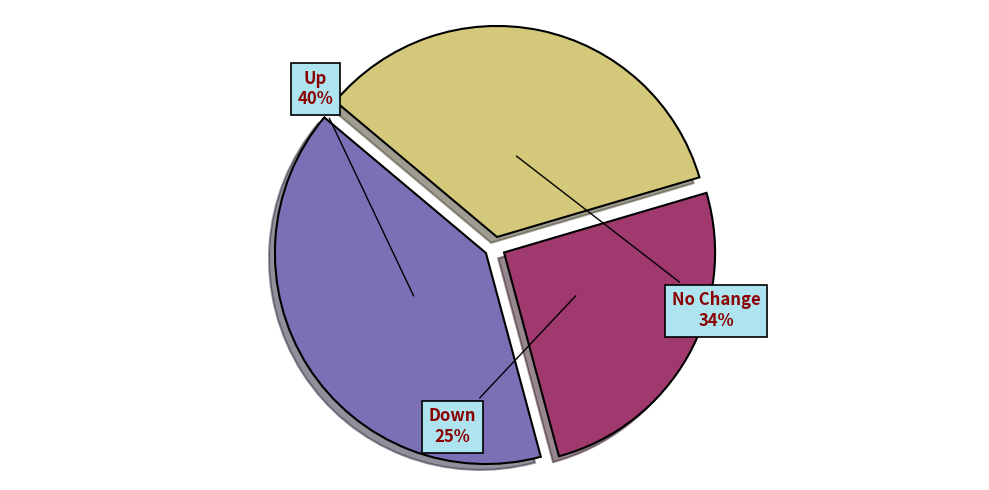

To the nearest percent, what is the difference between the largest and smallest slice percentages?

15%